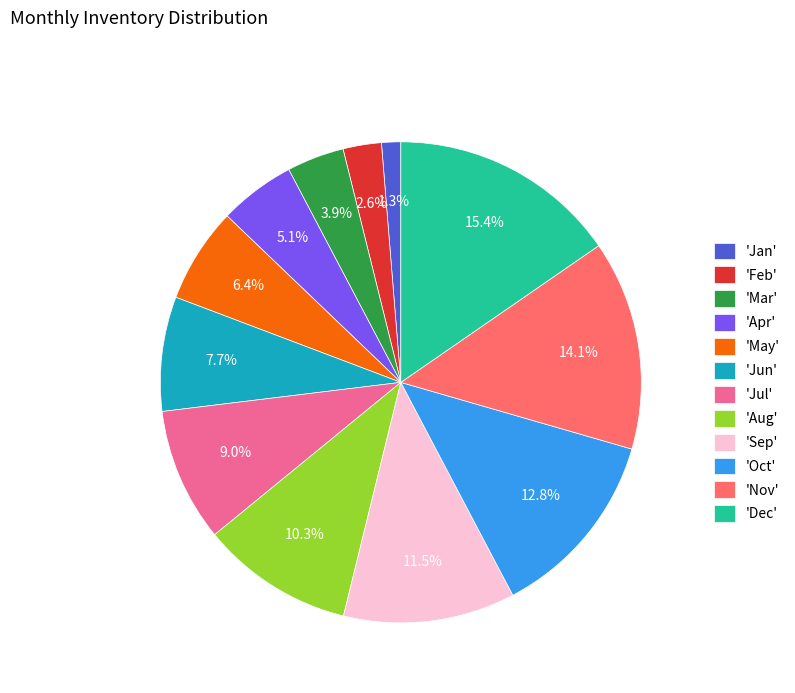

To the nearest percent, what is the average slice percentage?

8%